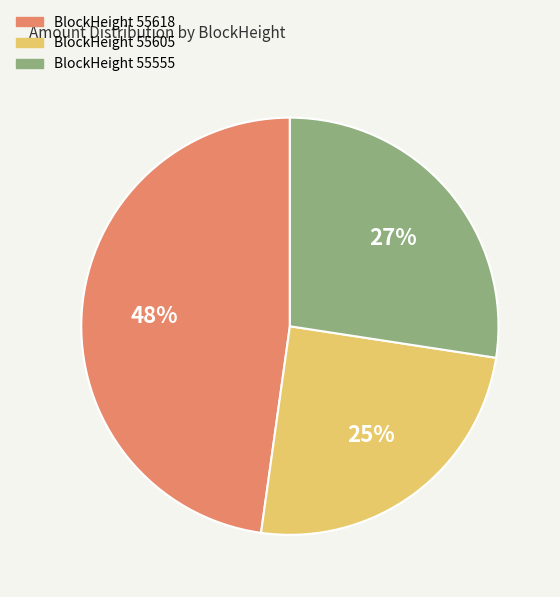

Is there a majority slice in this chart?

No